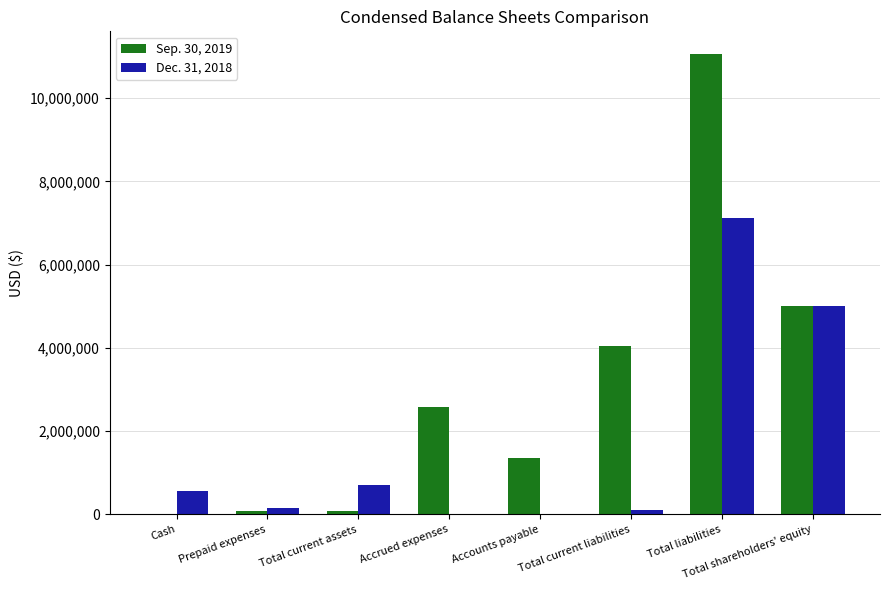

What is the total value across all series at Accounts payable?

1368391